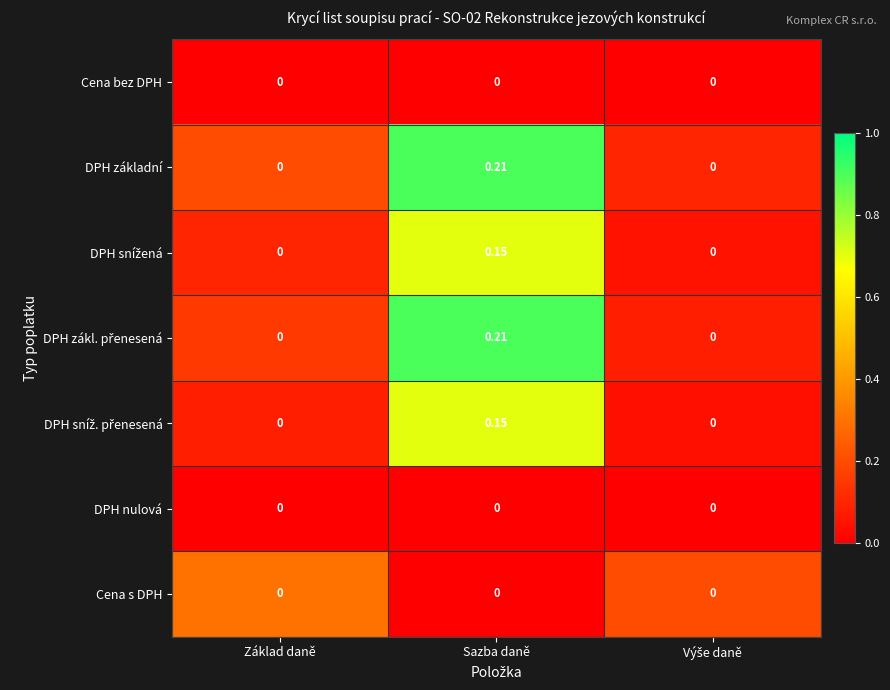

Which label corresponds to the largest value in the chart?

Sazba daně